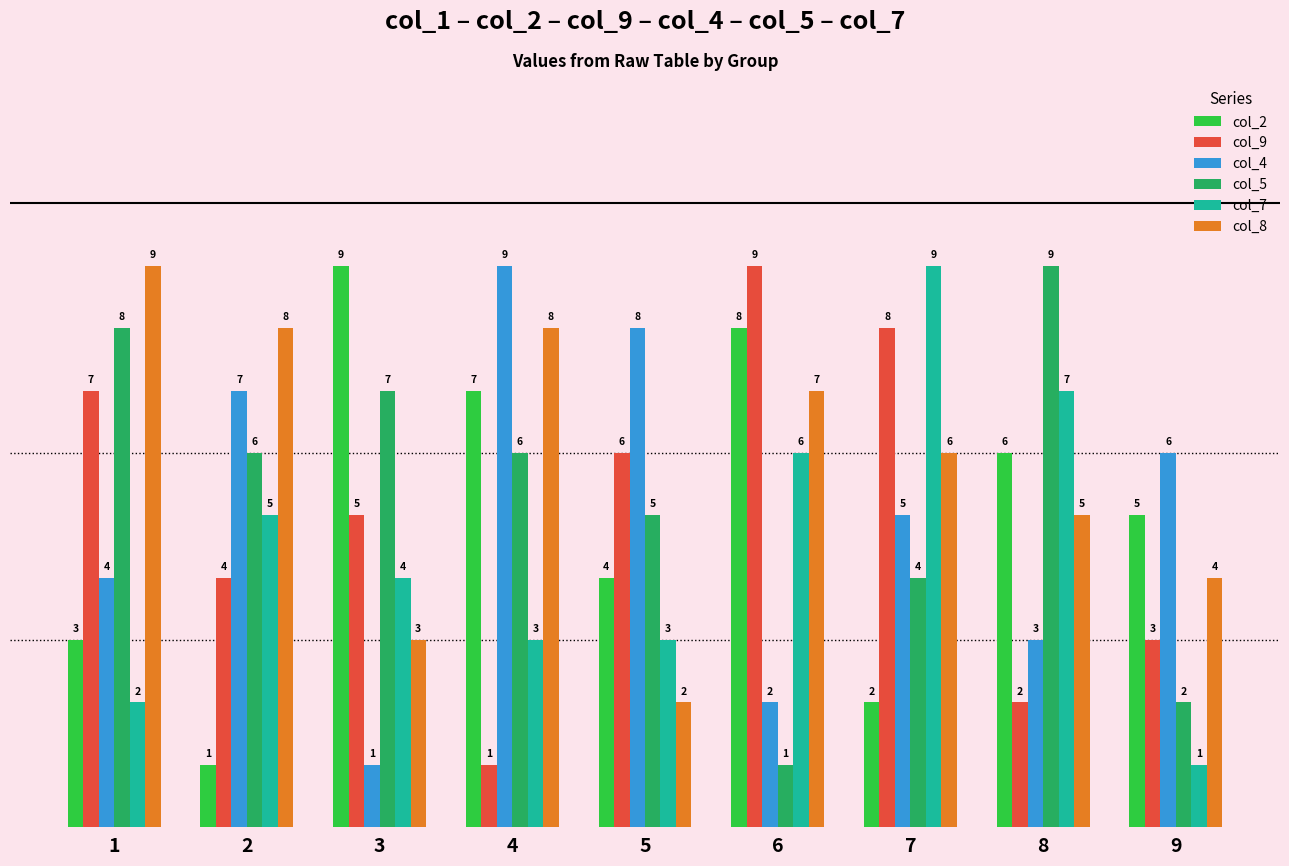

What is the maximum value shown in the chart?

9